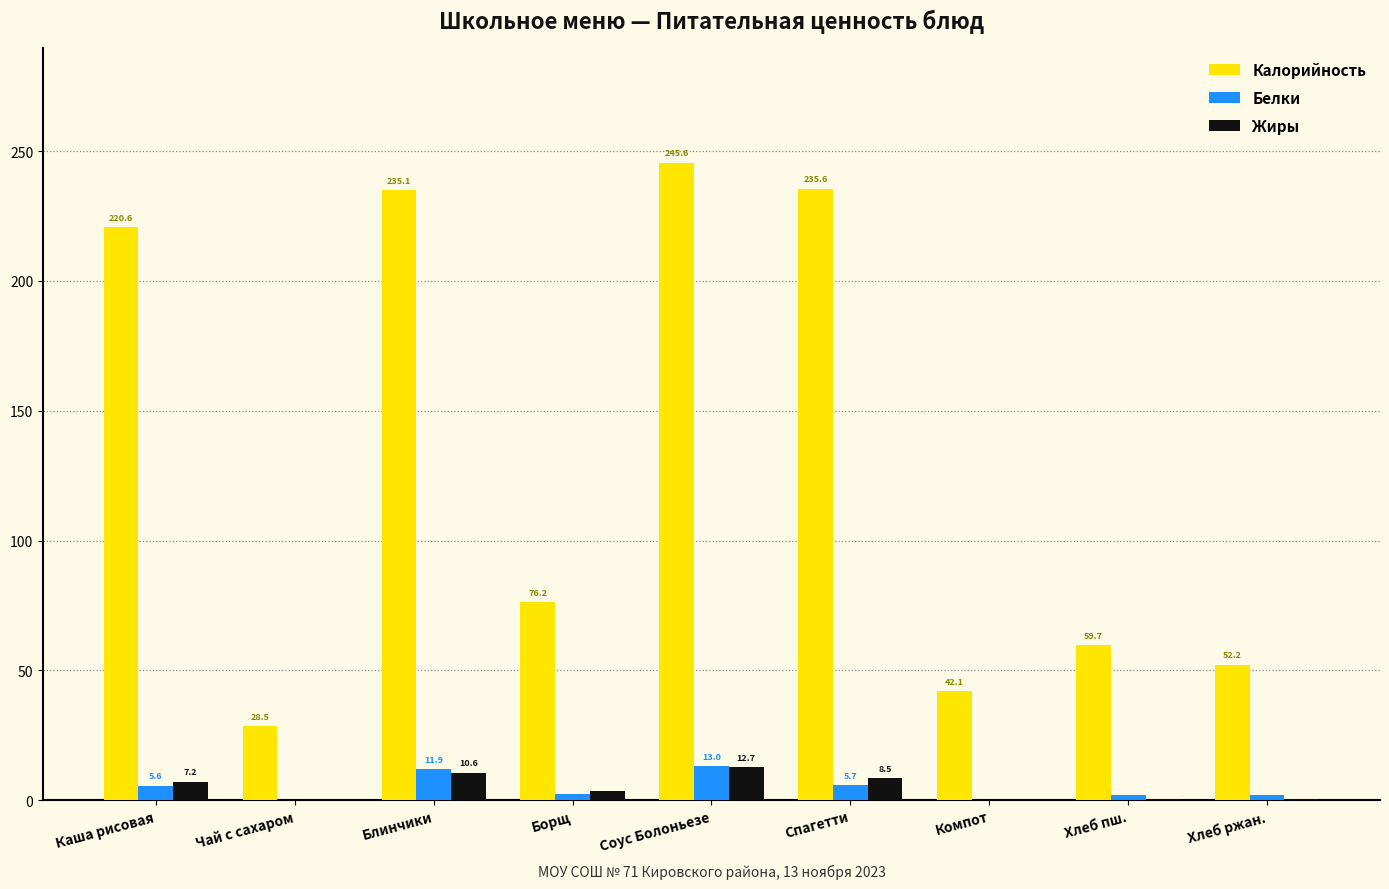

What is the sum of the Белки values at Блинчики and Хлеб пш.?

13.9